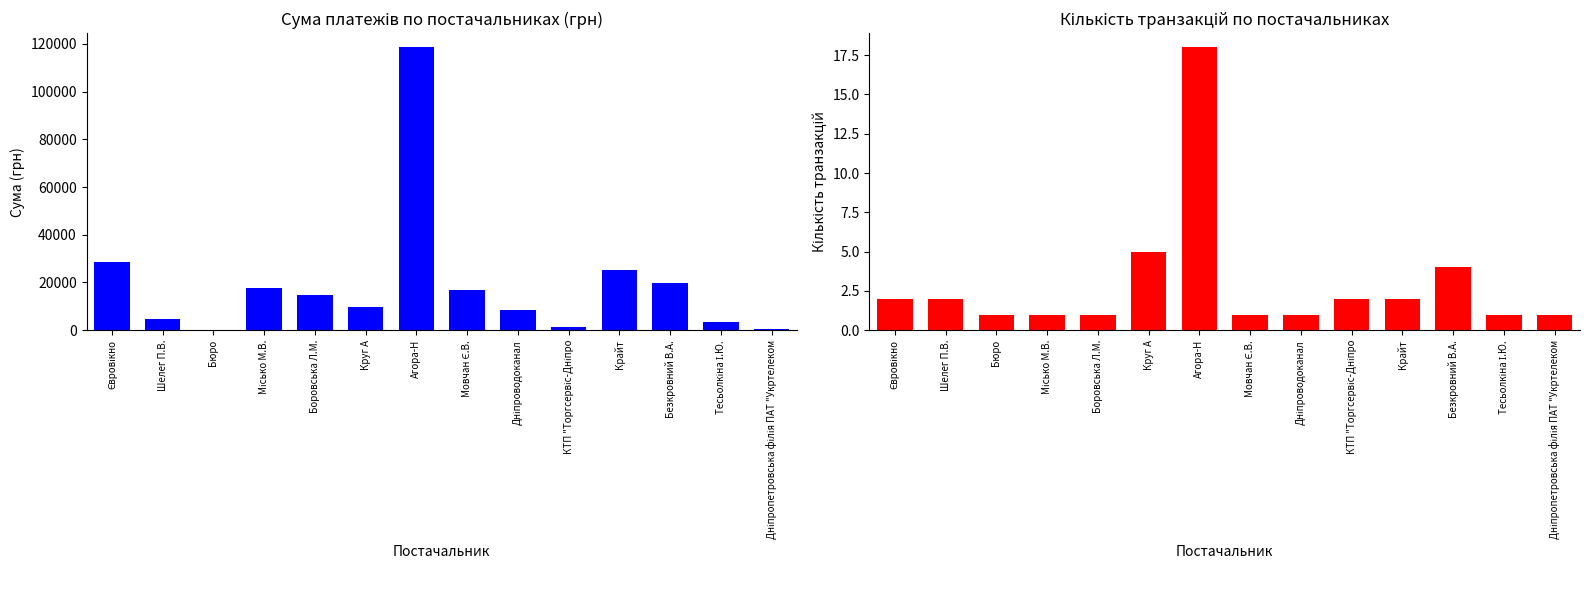

Count the number of categories in the chart.

14